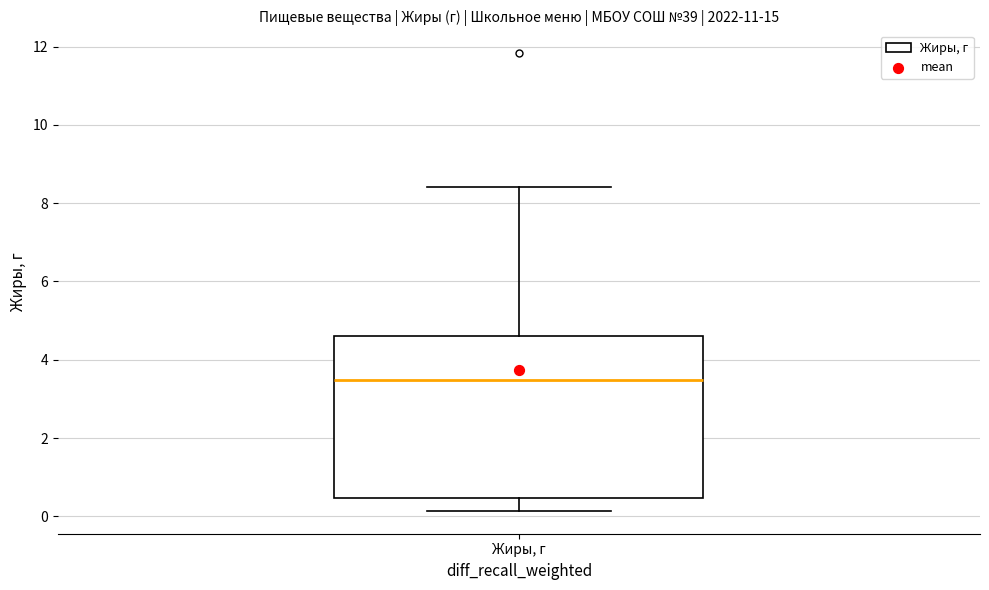

Transcribe this box plot: give where the median line is, the range the box spans, and where the two whiskers end, as read against the y-axis. The values are not printed on the chart, so give them approximately, as read against the axis.

median 3.4, box 0.4 to 4.6, whiskers 0.2 to 8.4